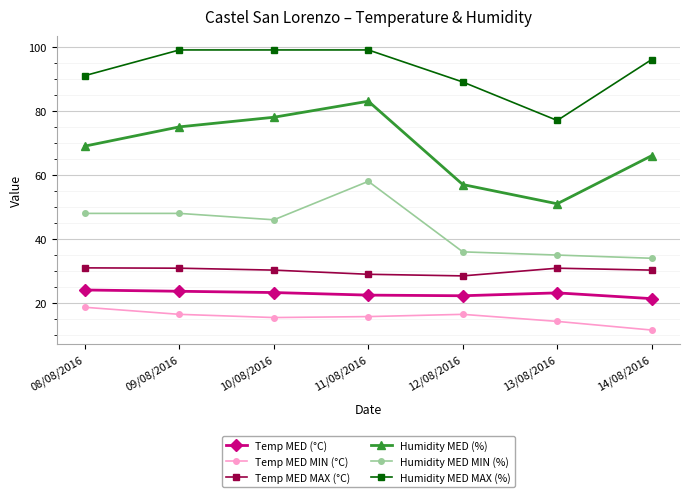

What is the spread (max minus min) of values at 09/08/2016?

82.5